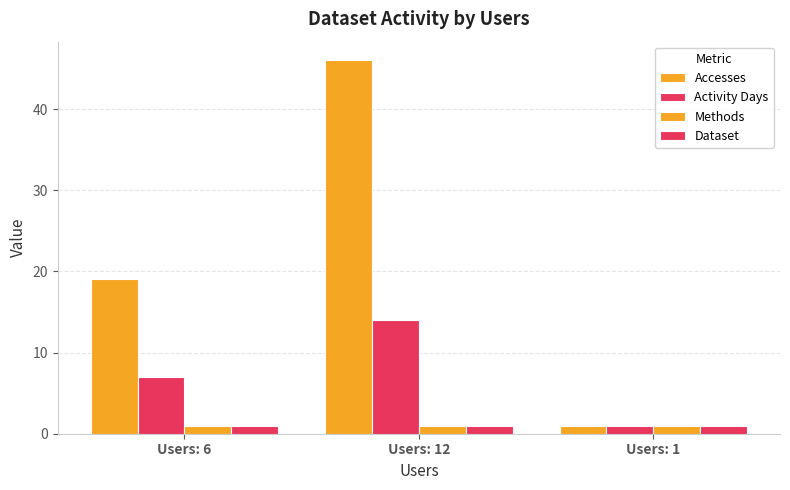

At which category is the sum across all series the highest?

Users: 12